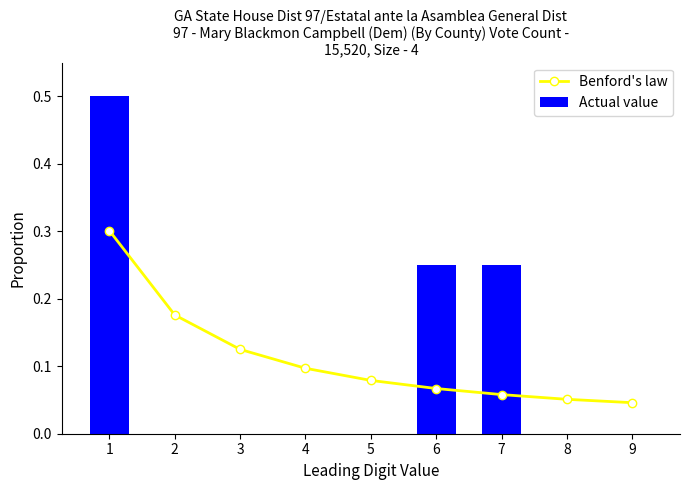

How many Actual value values are between 0 and 1?

9